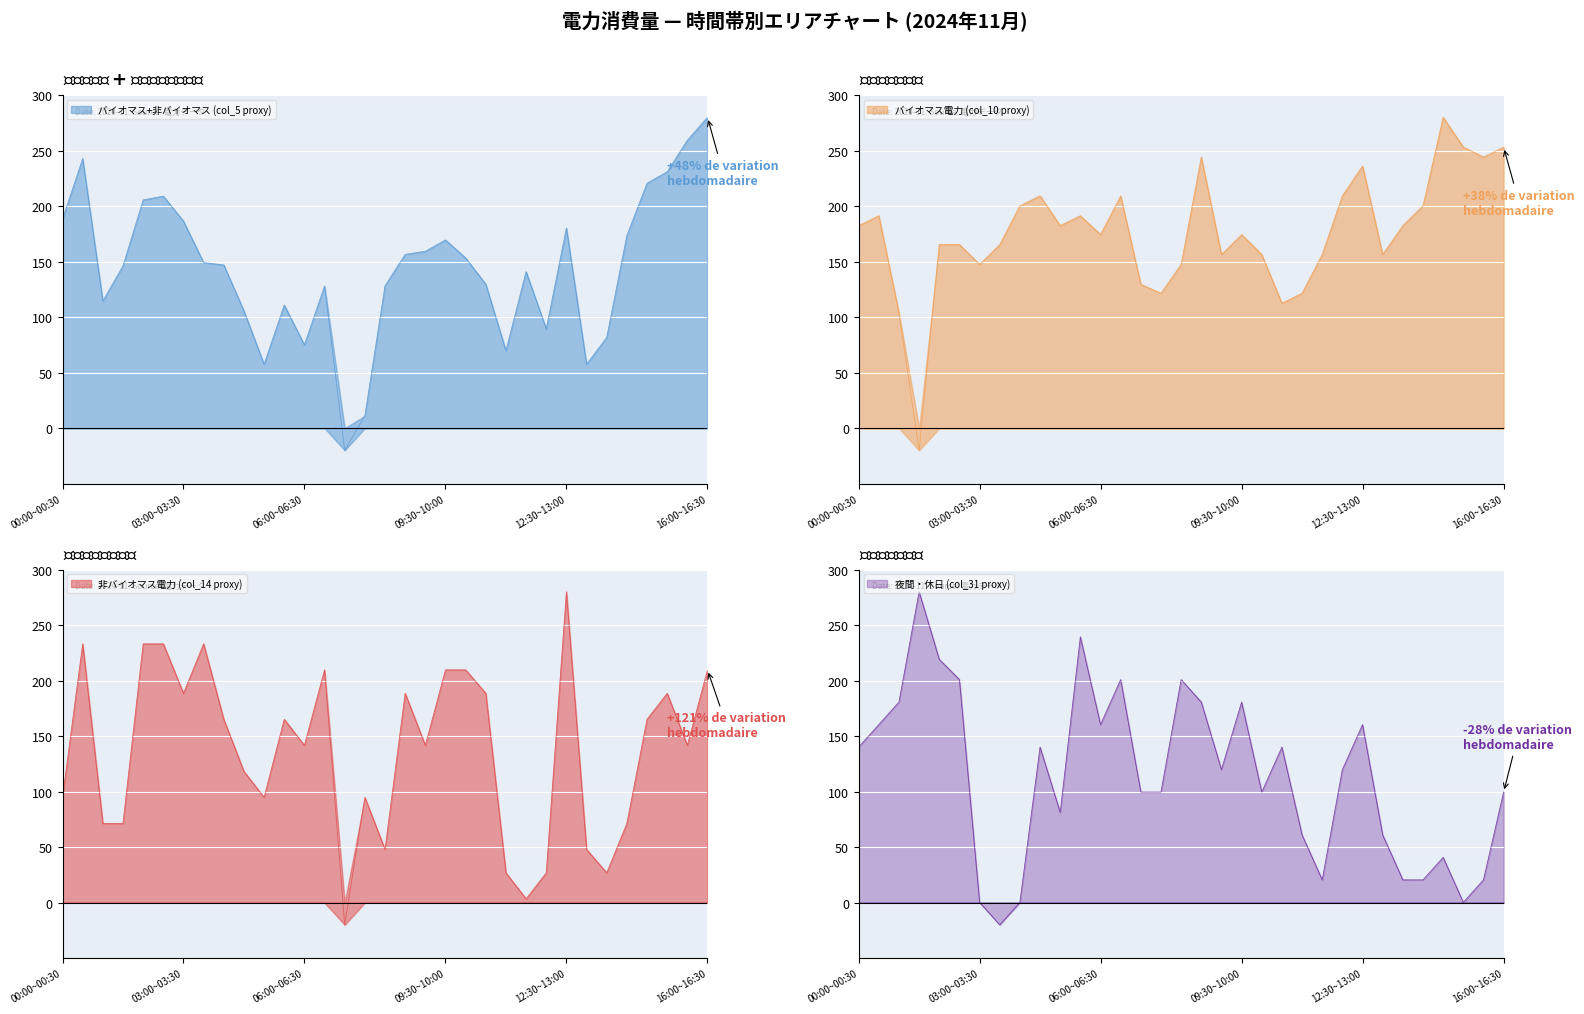

Reading right to left, extract all data points from this chart.

バイオマス+非バイオマス (col_5 proxy): 16:00~16:30=280.0	15:30~16:00=259.2	15:00~15:30=230.9	14:30~15:00=220.6	14:00~14:30=173.5	13:30~14:00=81.7	13:00~13:30=57.6	12:30~13:00=180.3	12:00~12:30=89.4	11:30~12:00=141.0	11:00~11:30=69.8	10:30~11:00=129.7	10:00~10:30=153.3	09:30~10:00=169.5	09:00~09:30=159.3	08:30~09:00=156.5	08:00~08:30=128.2	07:30~08:00=11.2	07:00~07:30=-20.0	06:30~07:00=128.1	06:00~06:30=75.0	05:30~06:00=110.9	05:00~05:30=57.6	04:30~05:00=105.6	04:00~04:30=147.0	03:30~04:00=149.2	03:00~03:30=186.4	02:30~03:00=209.0	02:00~02:30=205.6	01:30~02:00=146.2	01:00~01:30=114.5	00:30~01:00=242.8	00:00~00:30=188.3
バイオマス電力 (col_10 proxy): 16:00~16:30=253.1	15:30~16:00=244.2	15:00~15:30=253.1	14:30~15:00=280.0	14:00~14:30=200.3	13:30~14:00=182.4	13:00~13:30=156.4	12:30~13:00=236.1	12:00~12:30=209.3	11:30~12:00=156.4	11:00~11:30=121.5	10:30~11:00=112.5	10:00~10:30=156.4	09:30~10:00=174.3	09:00~09:30=156.4	08:30~09:00=244.2	08:00~08:30=147.5	07:30~08:00=121.5	07:00~07:30=129.6	06:30~07:00=209.3	06:00~06:30=174.3	05:30~06:00=191.3	05:00~05:30=182.4	04:30~05:00=209.3	04:00~04:30=200.3	03:30~04:00=165.4	03:00~03:30=147.5	02:30~03:00=165.4	02:00~02:30=165.4	01:30~02:00=-20.0	01:00~01:30=103.6	00:30~01:00=191.3	00:00~00:30=182.4
非バイオマス電力 (col_14 proxy): 16:00~16:30=209.7	15:30~16:00=141.7	15:00~15:30=188.6	14:30~15:00=165.2	14:00~14:30=71.4	13:30~14:00=26.9	13:00~13:30=48.0	12:30~13:00=280.0	12:00~12:30=26.9	11:30~12:00=3.4	11:00~11:30=26.9	10:30~11:00=188.6	10:00~10:30=209.7	09:30~10:00=209.7	09:00~09:30=141.7	08:30~09:00=188.6	08:00~08:30=48.0	07:30~08:00=94.8	07:00~07:30=-20.0	06:30~07:00=209.7	06:00~06:30=141.7	05:30~06:00=165.2	05:00~05:30=94.8	04:30~05:00=118.3	04:00~04:30=165.2	03:30~04:00=233.1	03:00~03:30=188.6	02:30~03:00=233.1	02:00~02:30=233.1	01:30~02:00=71.4	01:00~01:30=71.4	00:30~01:00=233.1	00:00~00:30=94.8
夜間・休日 (col_31 proxy): 16:00~16:30=99.6	15:30~16:00=20.5	15:00~15:30=0.3	14:30~15:00=40.8	14:00~14:30=20.5	13:30~14:00=20.5	13:00~13:30=61.1	12:30~13:00=160.4	12:00~12:30=119.9	11:30~12:00=20.5	11:00~11:30=61.1	10:30~11:00=140.1	10:00~10:30=99.6	09:30~10:00=180.7	09:00~09:30=119.9	08:30~09:00=180.7	08:00~08:30=200.9	07:30~08:00=99.6	07:00~07:30=99.6	06:30~07:00=200.9	06:00~06:30=160.4	05:30~06:00=239.5	05:00~05:30=81.4	04:30~05:00=140.1	04:00~04:30=0.3	03:30~04:00=-20.0	03:00~03:30=0.3	02:30~03:00=200.9	02:00~02:30=219.2	01:30~02:00=280.0	01:00~01:30=180.7	00:30~01:00=160.4	00:00~00:30=140.1